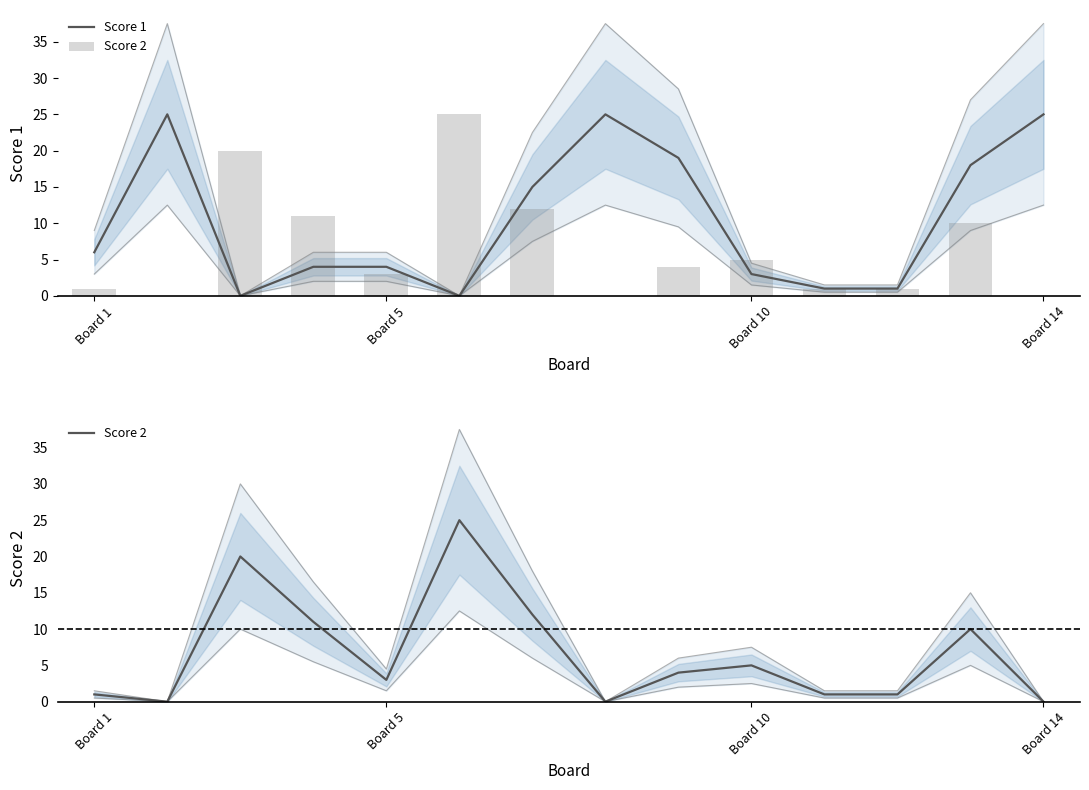

What is the value of the Score 1 bar at the 11th from the left?

1